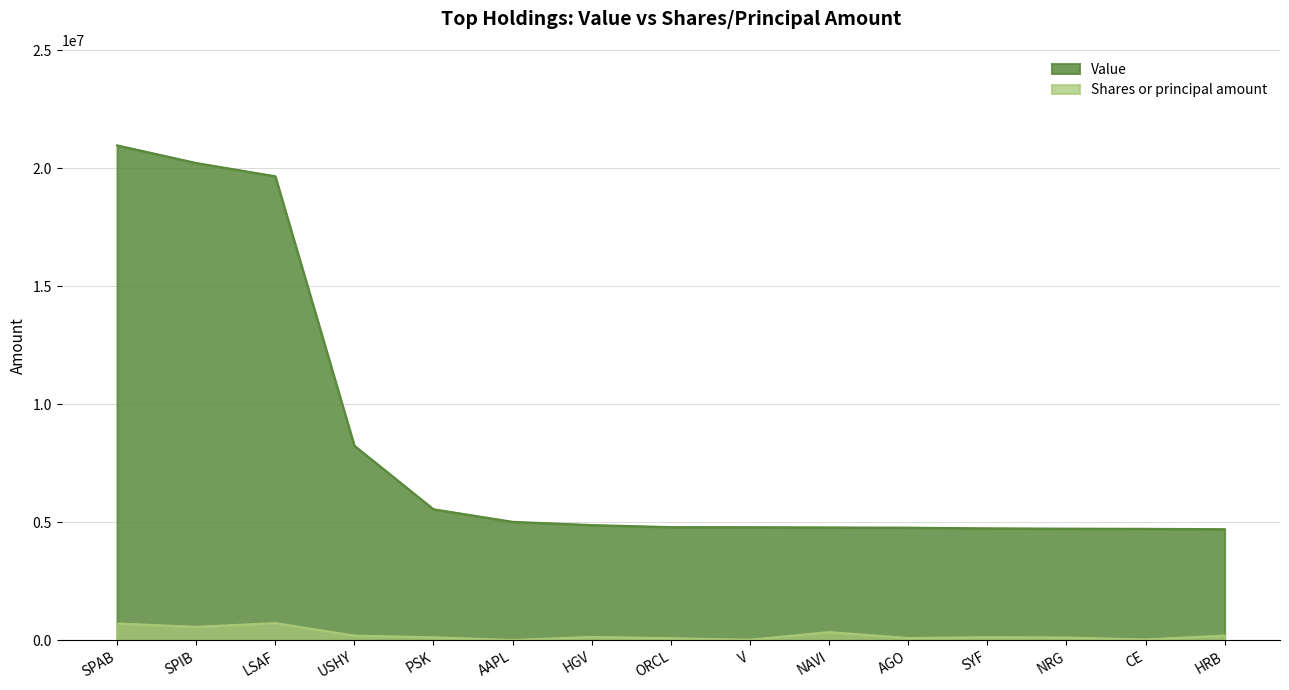

True or false: Value and Shares or principal amount cross at least once.

False